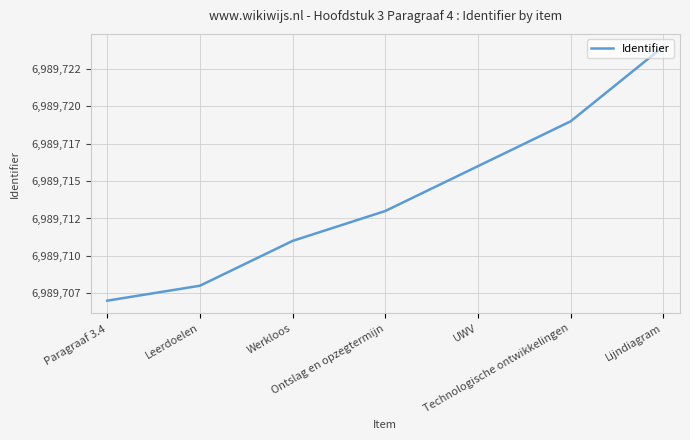

Does the chart display data point markers on the line(s)?

No